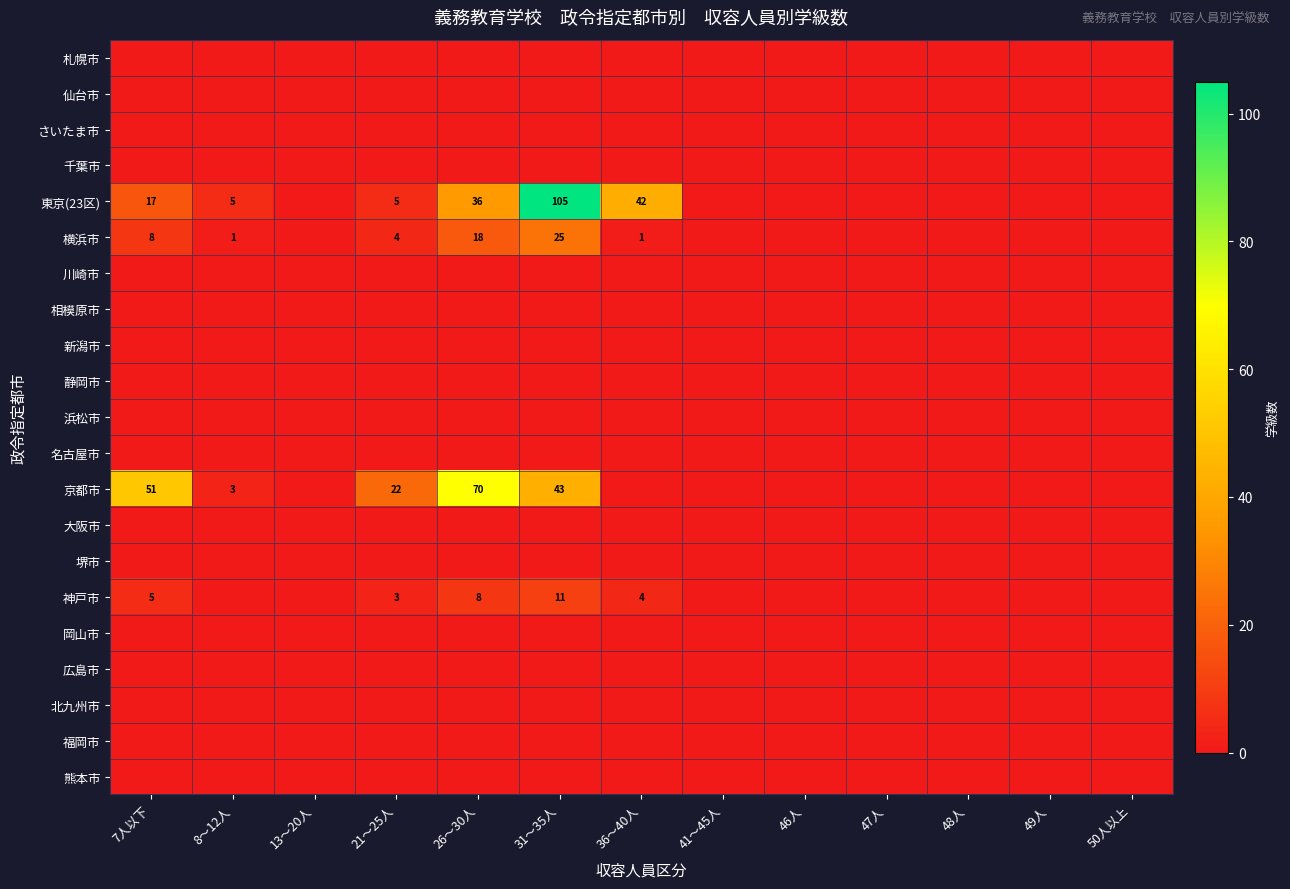

Which series changed the most between 8～12人 and 21～25人?

京都市